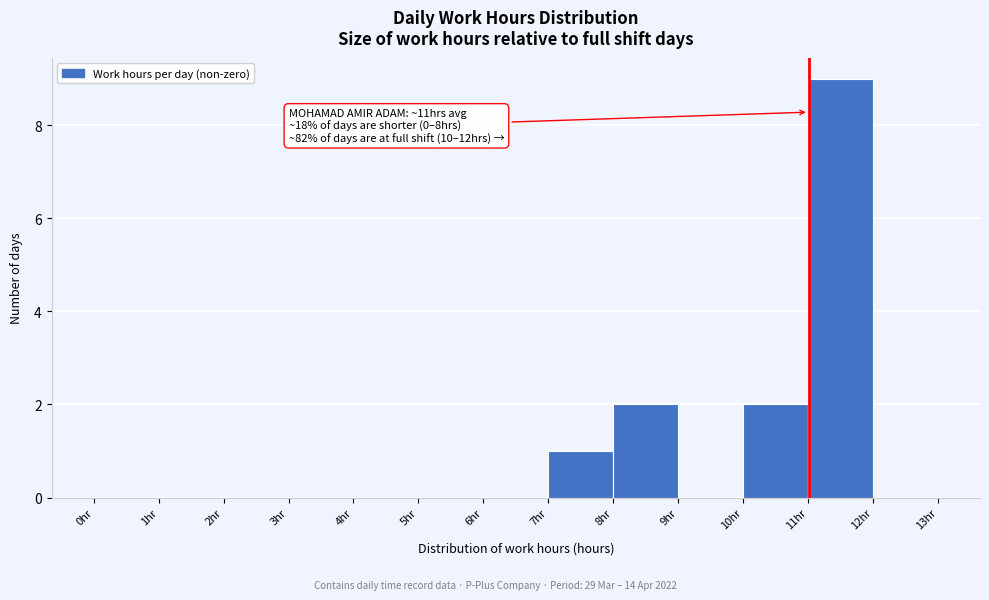

Which range on the x-axis has the tallest bar?

11 to 12